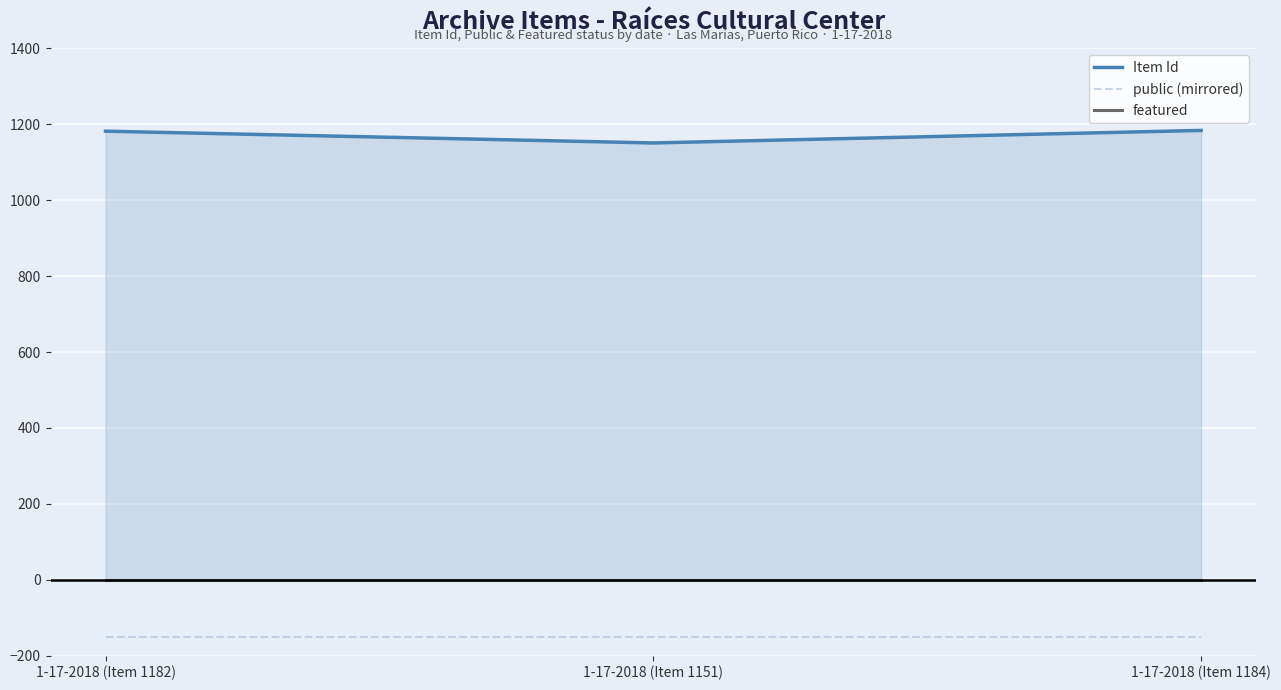

At which label is featured closest to 0?

1-17-2018 (Item 1182)